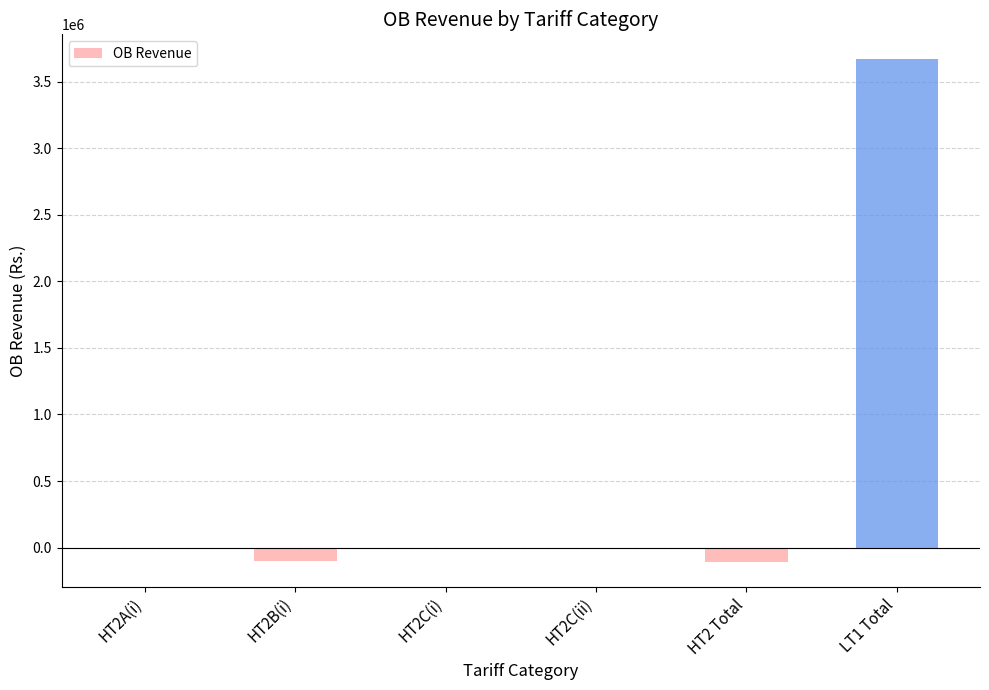

Which category has the highest value across all series?

LT1 Total